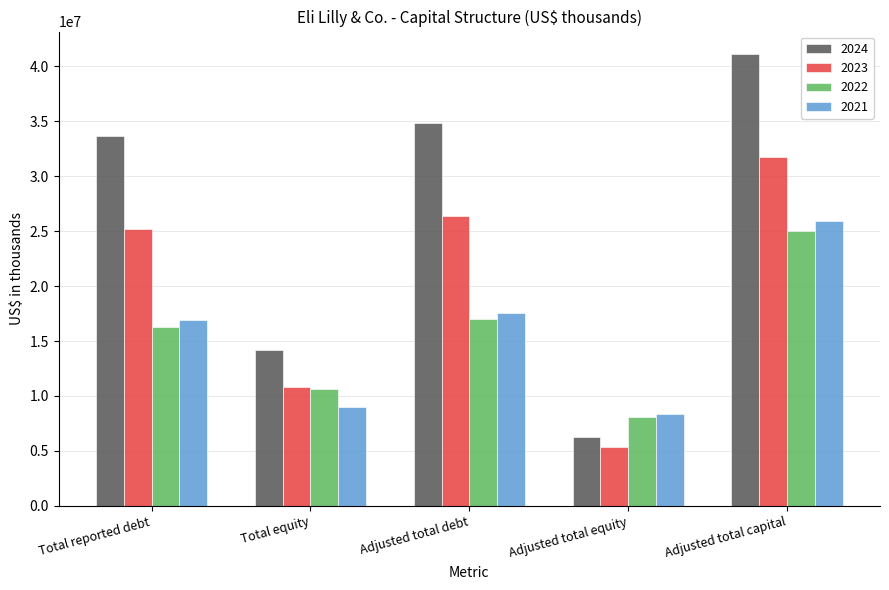

Between Adjusted total debt and Adjusted total equity, which series saw the biggest shift?

2024